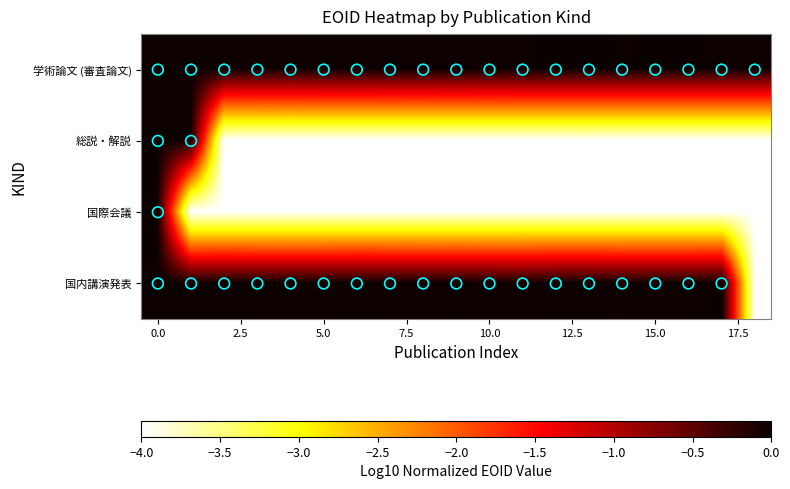

What is the minimum value shown in the chart?

-4.0